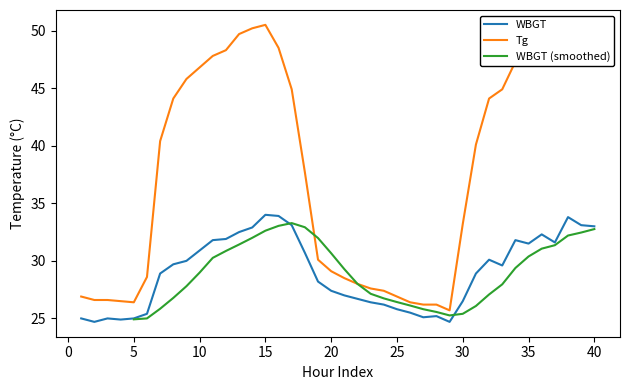

True or false: Tg and WBGT intersect in this chart.

False